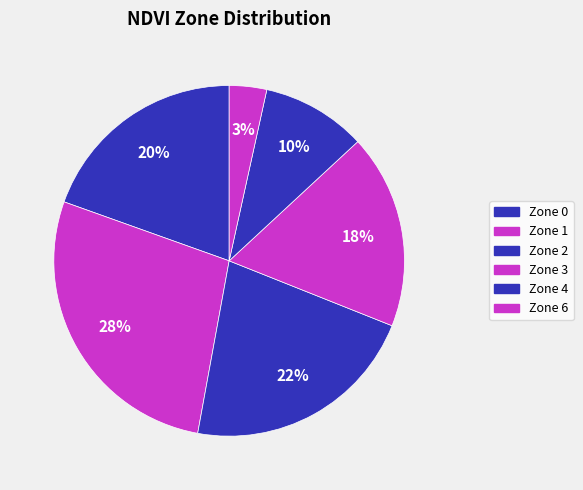

To the nearest percent, what portion does Zone 2 represent?

22%